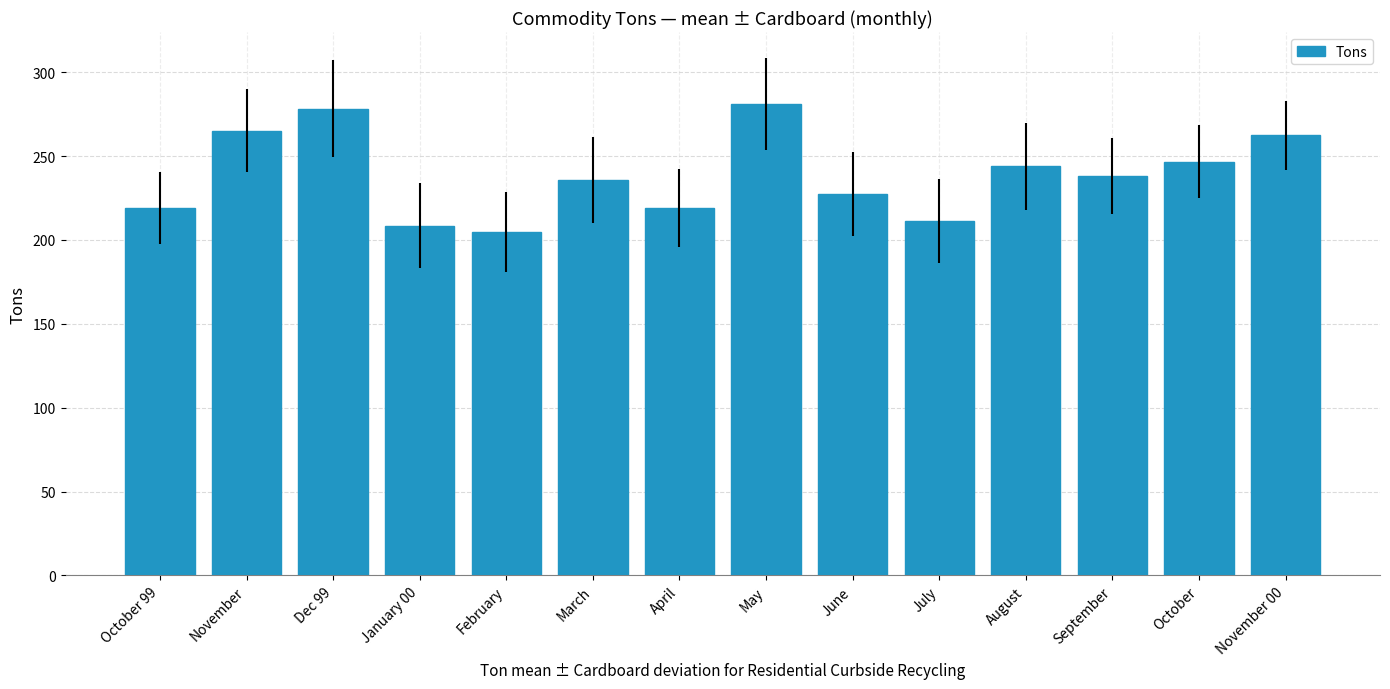

Where does the data first go above 238?

November